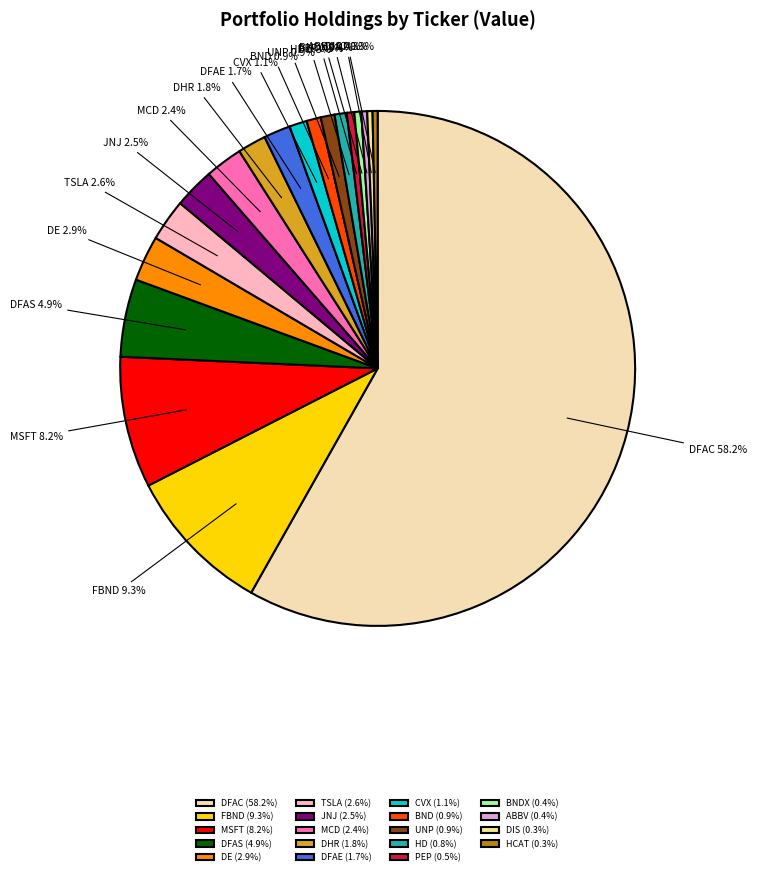

To the nearest percent, what portion does DFAE represent?

2%